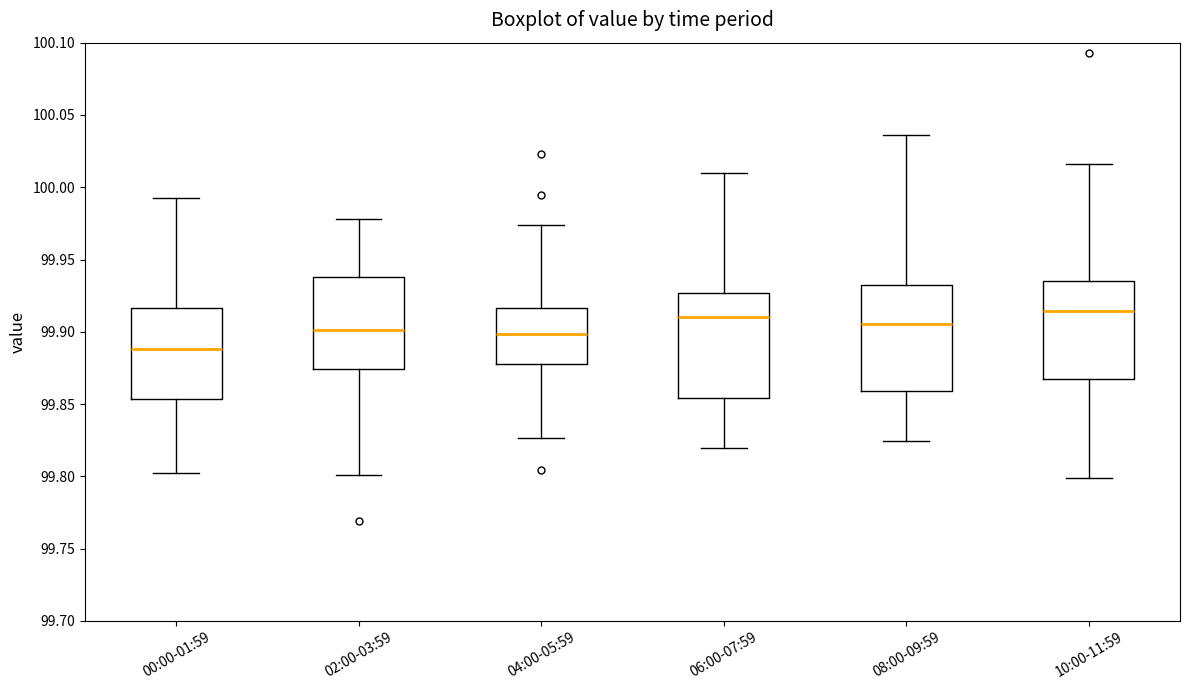

Where does the median line of the box for 10:00-11:59 sit on the y-axis? The values are not printed on the chart, so give them approximately, as read against the axis.

99.915